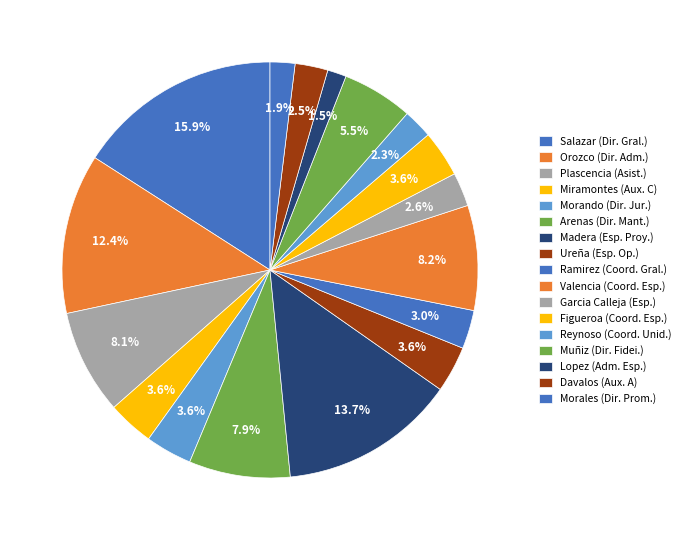

Count the number of slices in the pie.

17